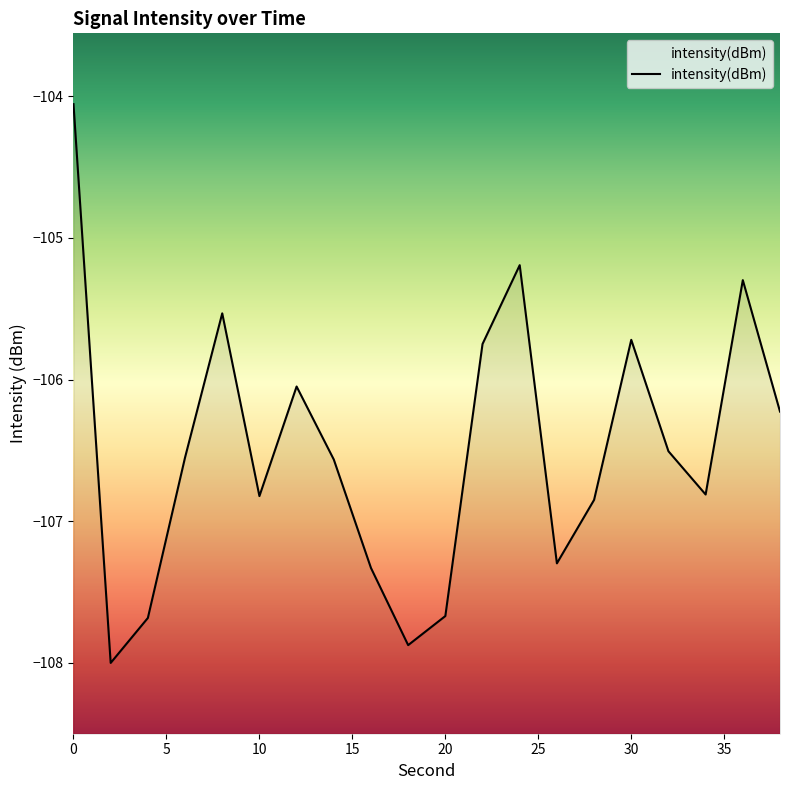

Reading left to right, transcribe all the data shown in this chart.

-104.1	-108.0	-107.7	-106.6	-105.5	-106.8	-106.0	-106.6	-107.3	-107.9	-107.7	-105.7	-105.2	-107.3	-106.9	-105.7	-106.5	-106.8	-105.3	-106.2